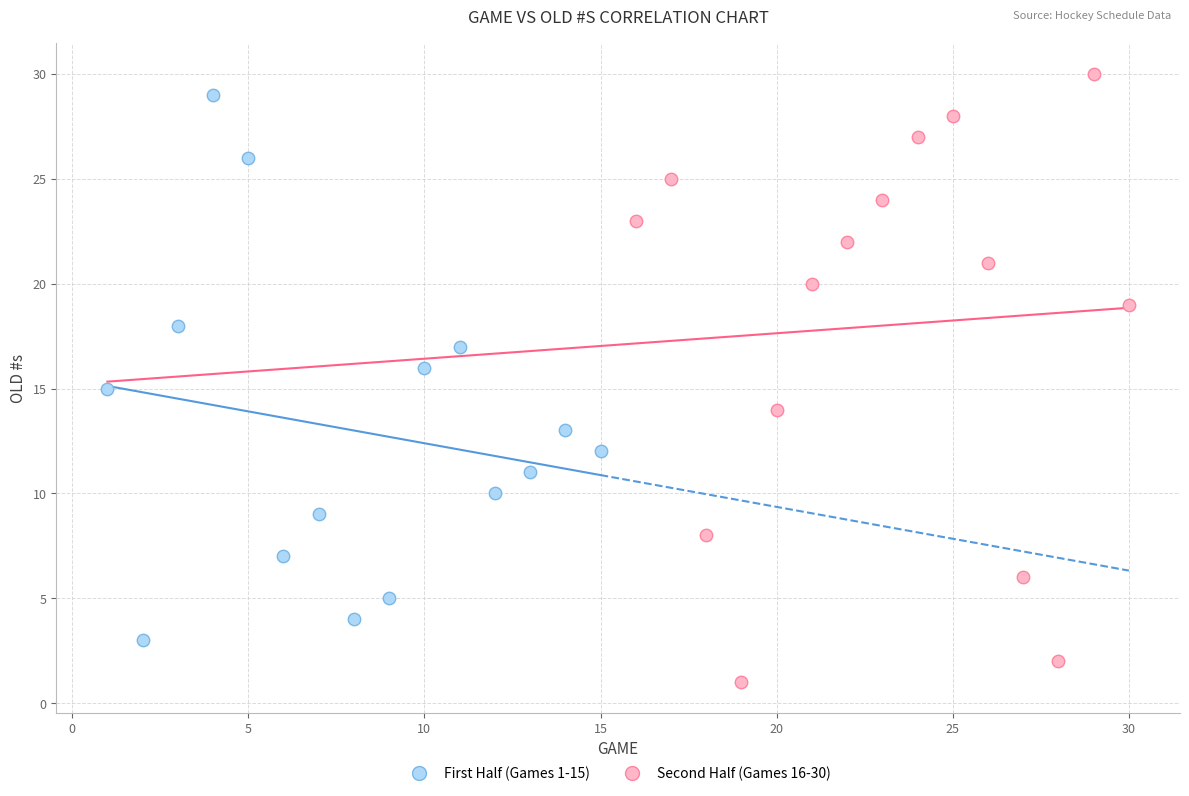

Which series reaches the minimum Y coordinate?

Second Half (Games 16-30)